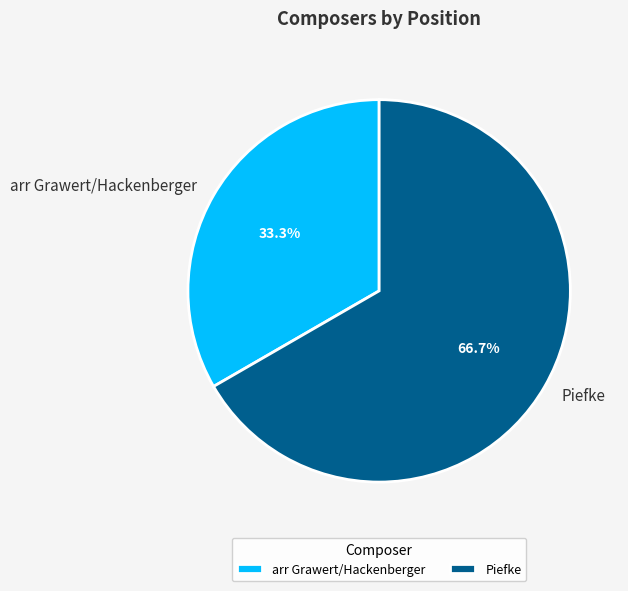

What is the largest slice in the pie chart?

Piefke